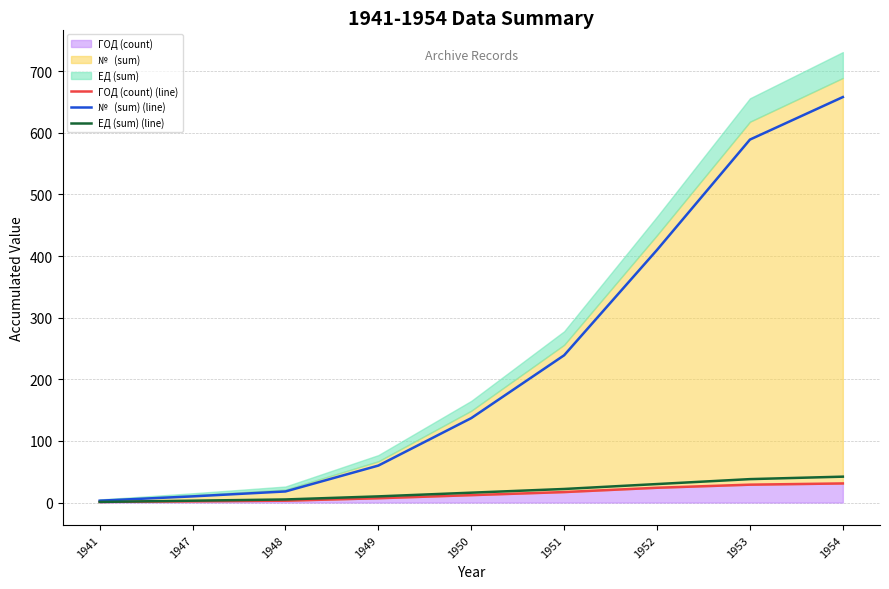

Reading left to right, what are all the values shown in this chart?

ГОД (count) (line): 1941=1	1947=2	1948=3	1949=7	1950=12	1951=17	1952=24	1953=29	1954=31
№   (sum) (line): 1941=3	1947=10	1948=18	1949=60	1950=137	1951=239	1952=410	1953=589	1954=658
ЕД (sum) (line): 1941=1	1947=3	1948=5	1949=10	1950=16	1951=22	1952=30	1953=38	1954=42